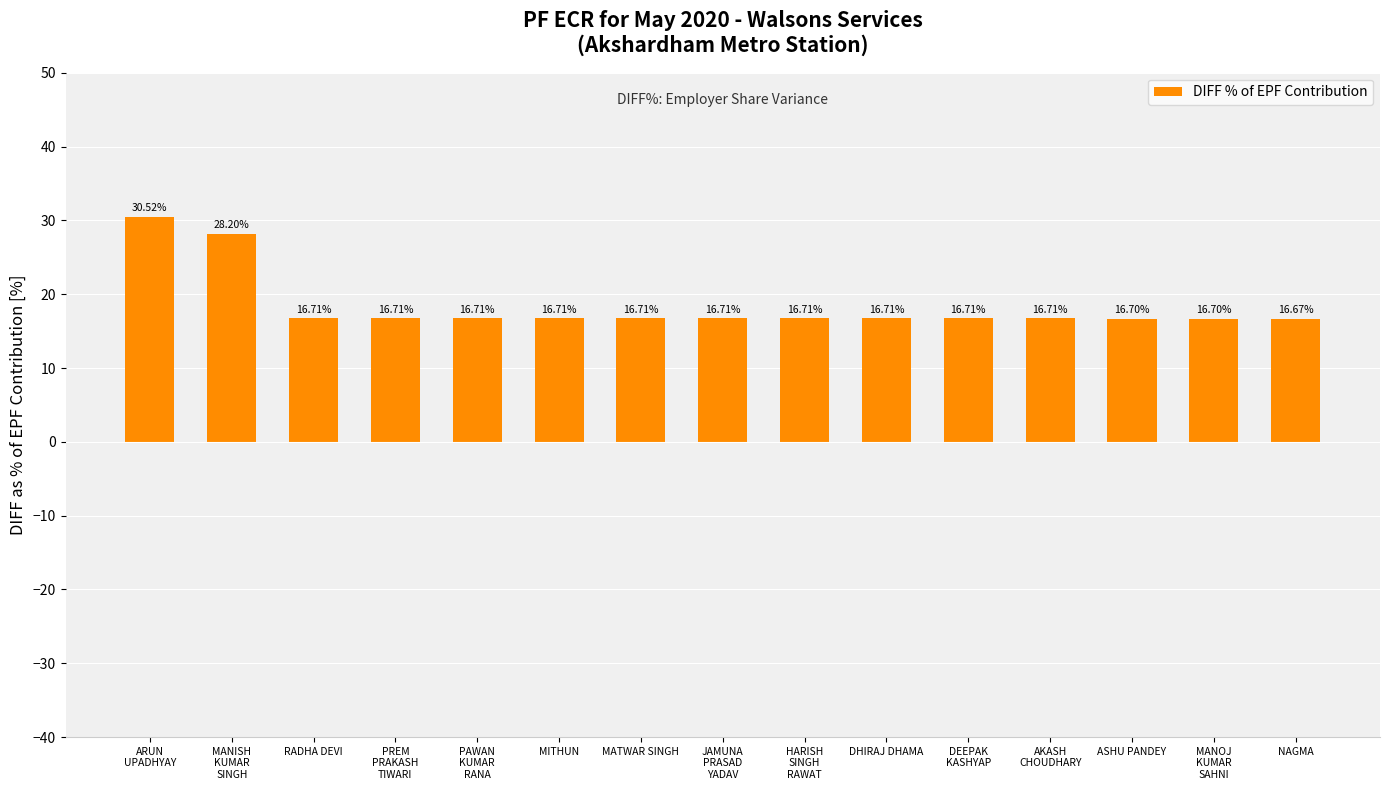

At which category does the chart reach its minimum across all series?

NAGMA